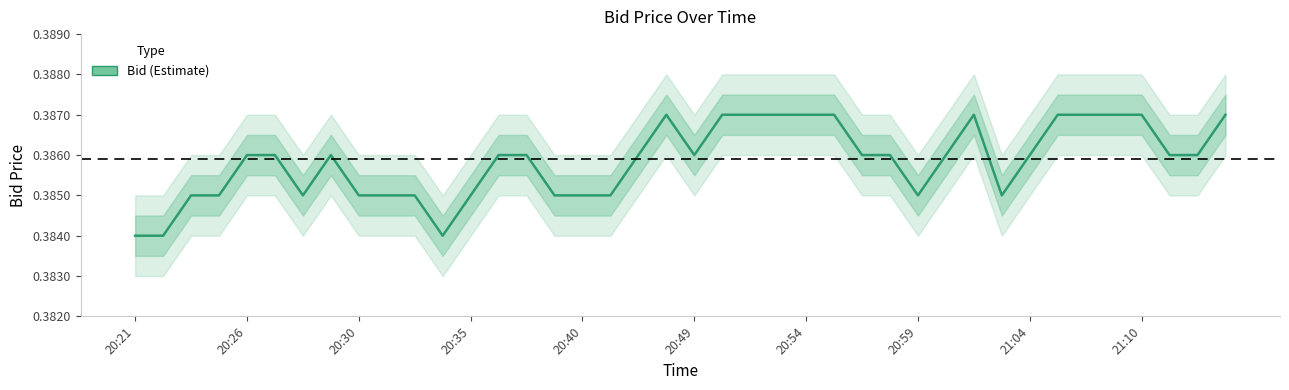

Does the chart display data point markers on the line(s)?

No